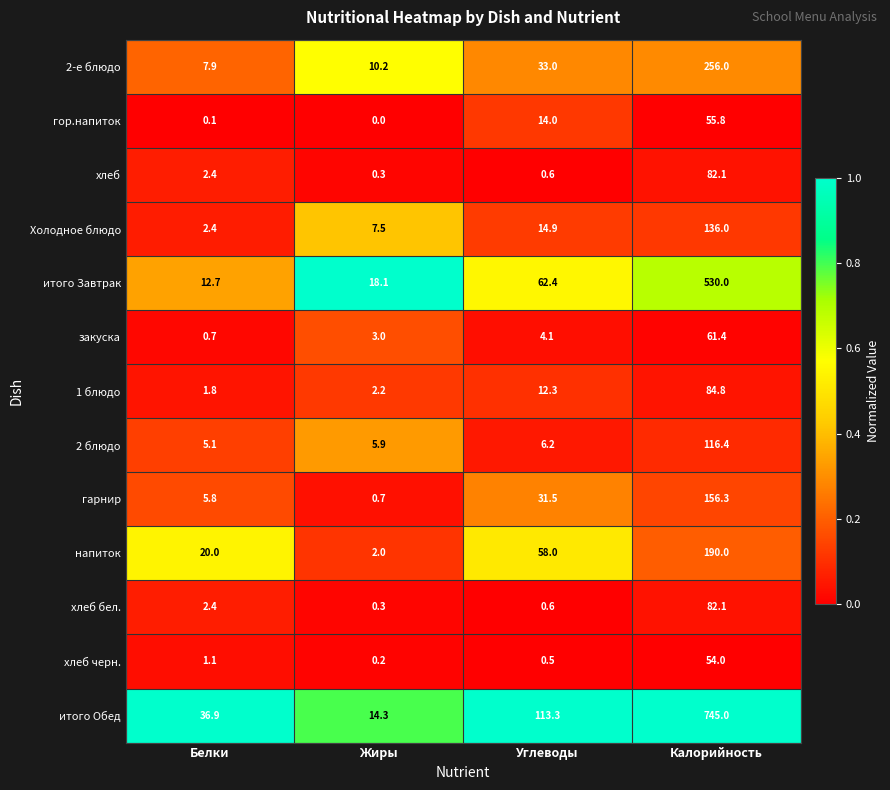

The 2 блюдо series shows 176.9 at Калорийность. True or false?

False